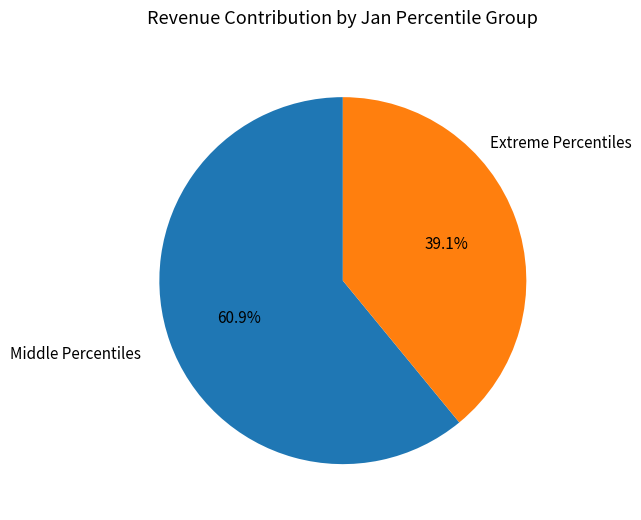

Which category accounts for the majority?

Middle Percentiles